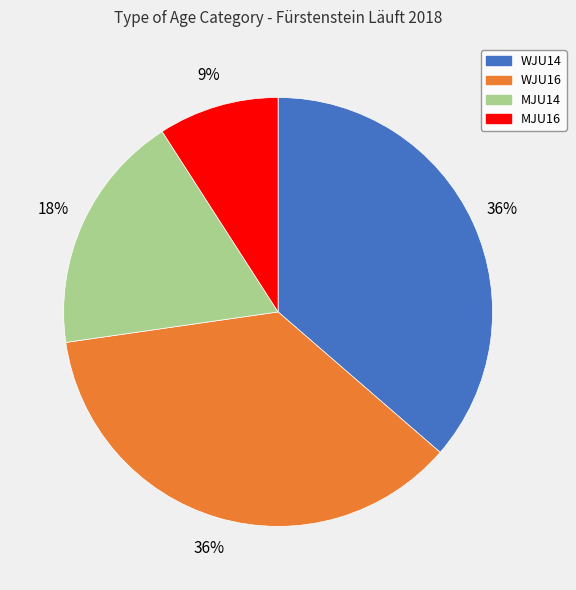

What is the smallest slice in the pie chart?

MJU16